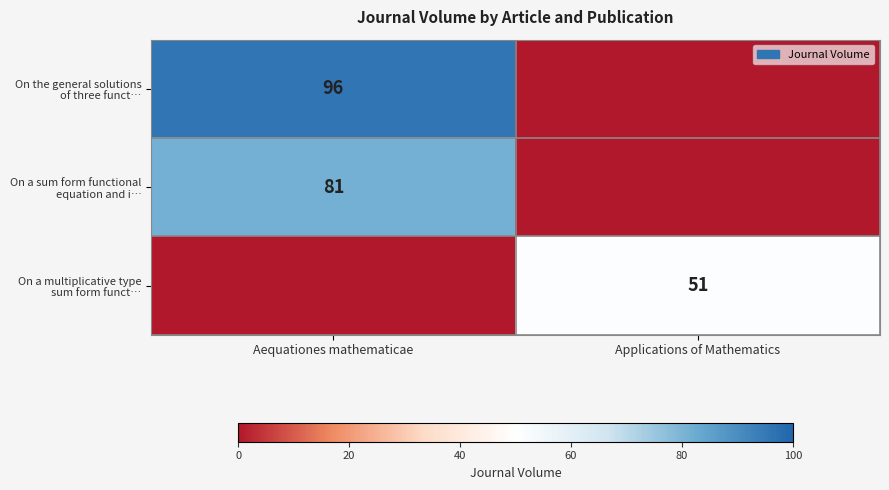

The value of On a sum form functional equation and i… at Aequationes mathematicae is 52. True or false?

False